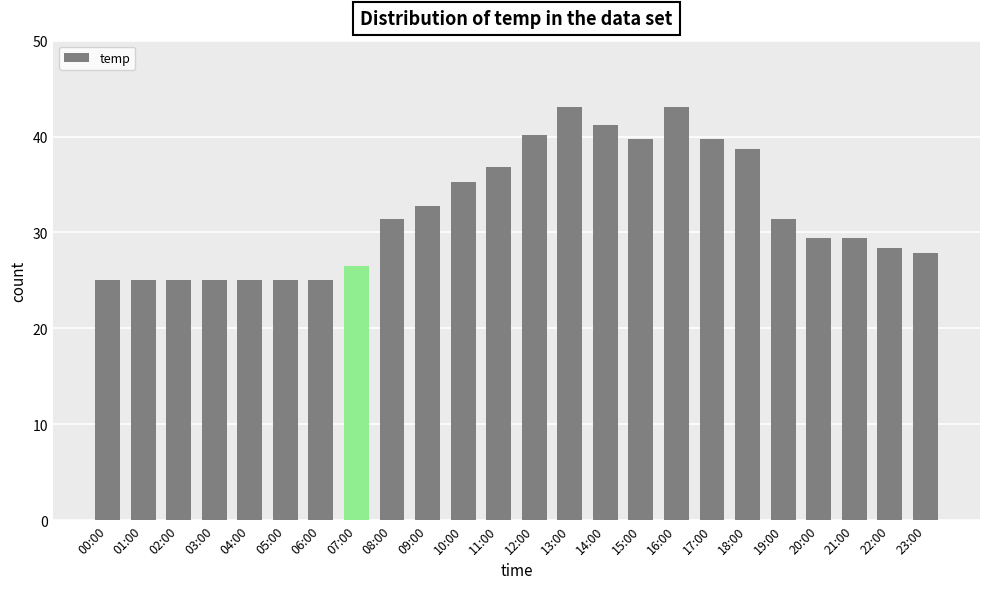

What is the smallest value displayed?

25.0